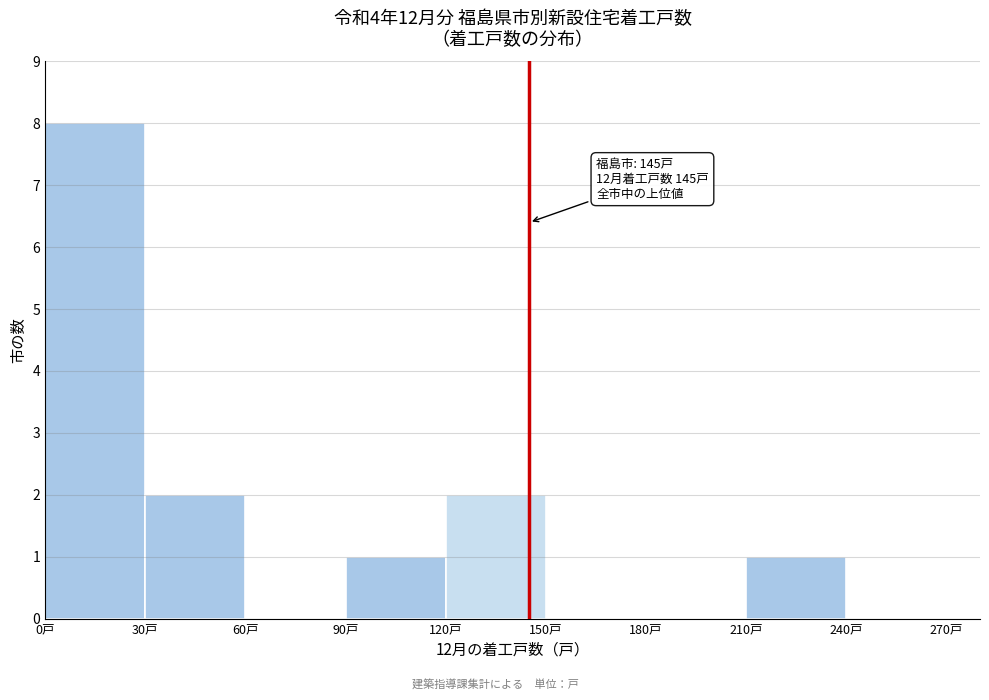

Which range on the x-axis has the tallest bar?

0 to 30